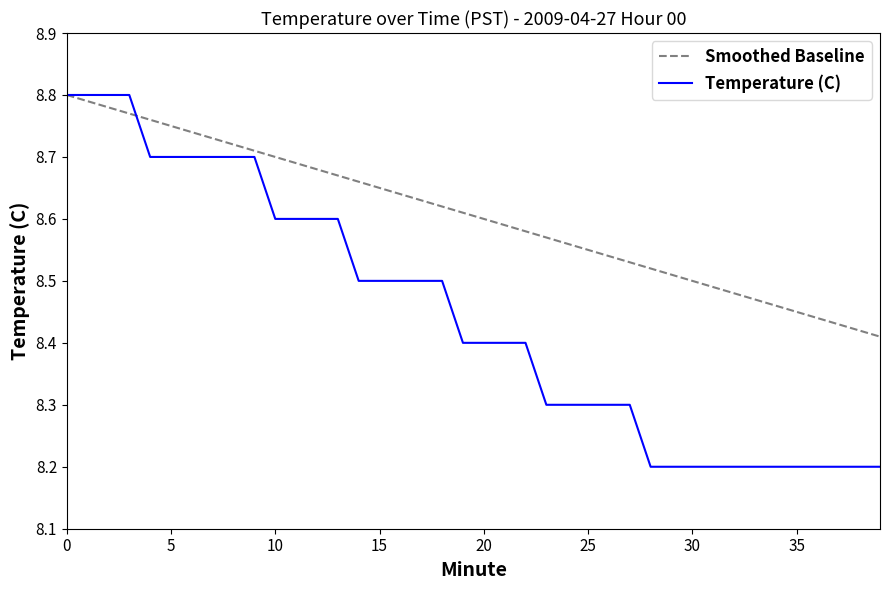

True or false: Temperature (C) and Smoothed Baseline intersect in this chart.

True